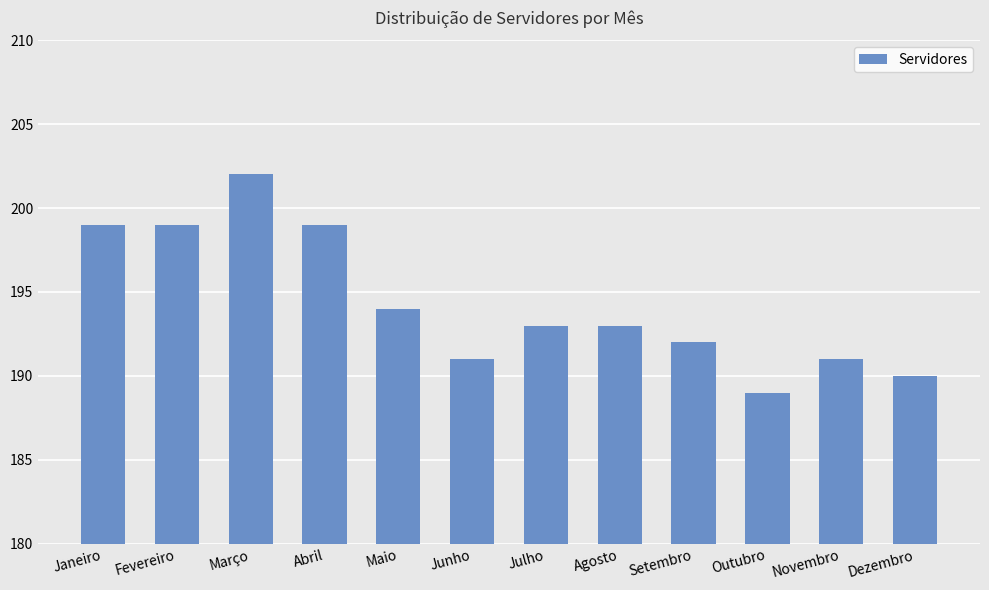

What is the label of the 5th bar from the right?

Agosto